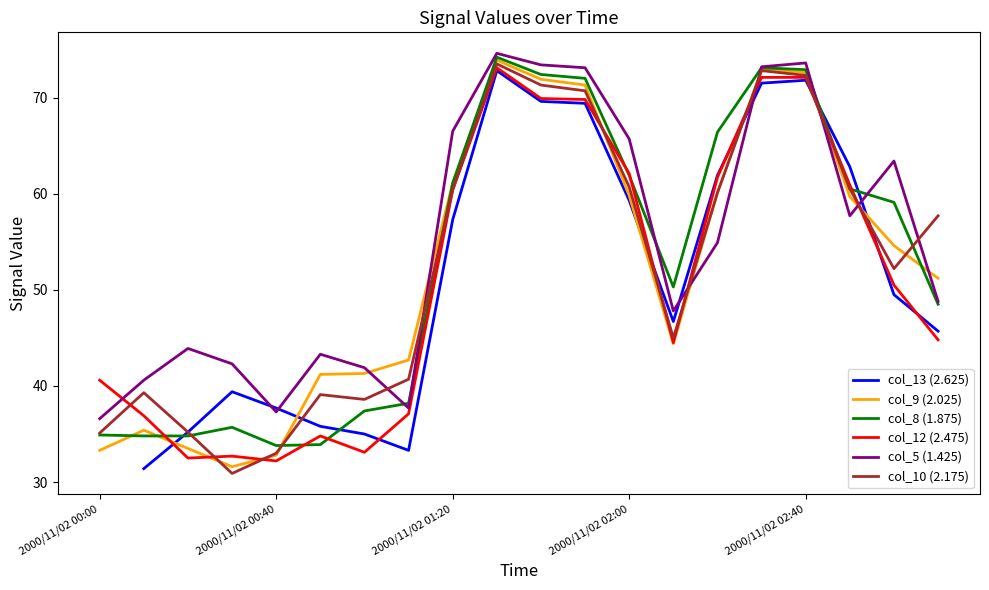

How many lines are shown in the chart?

6